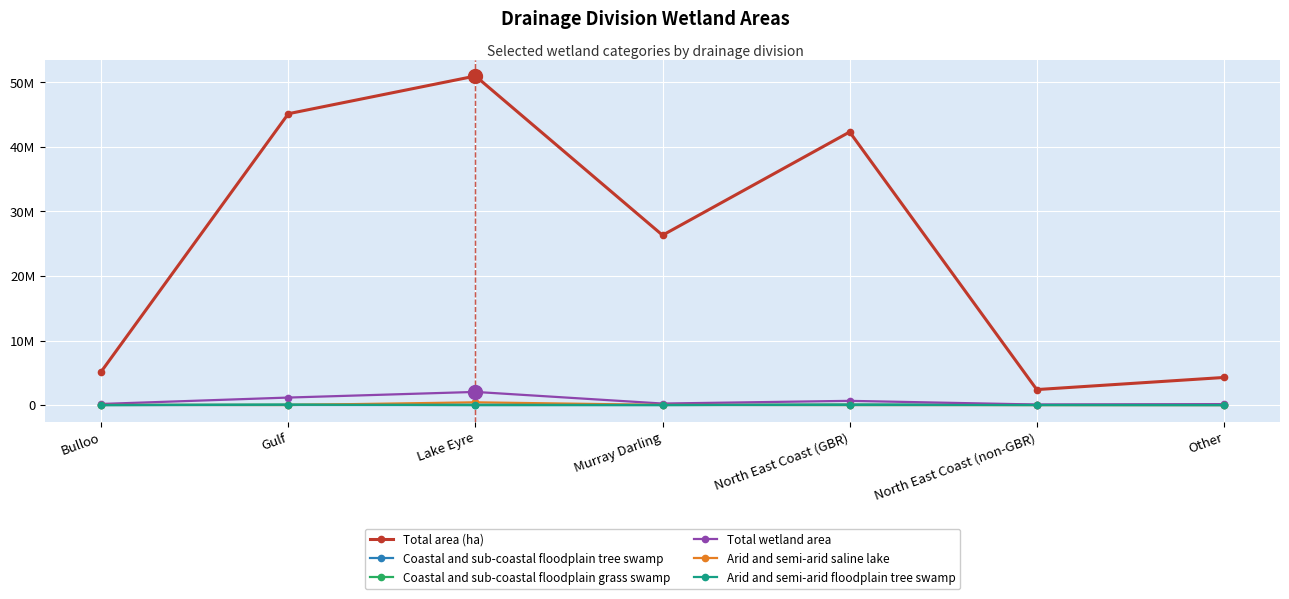

Between Lake Eyre and Murray Darling, which series saw the biggest shift?

Total area (ha)